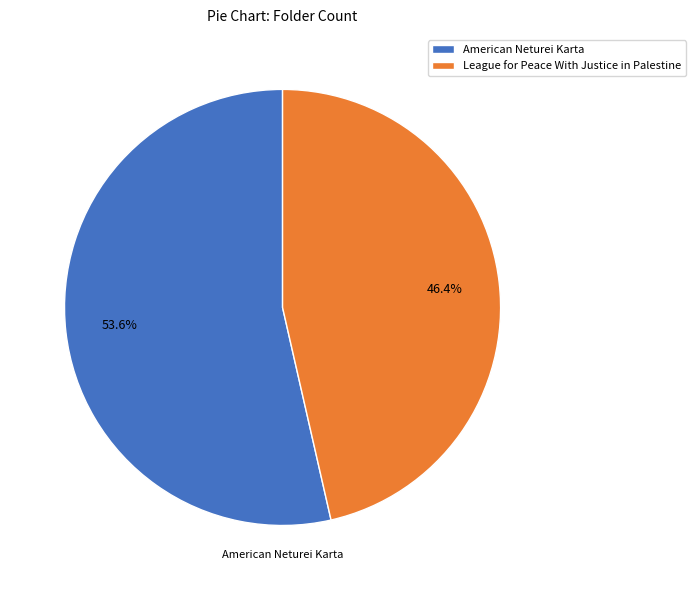

What is the total percentage of League for Peace With Justice in Palestine and American Neturei Karta?

100.0%